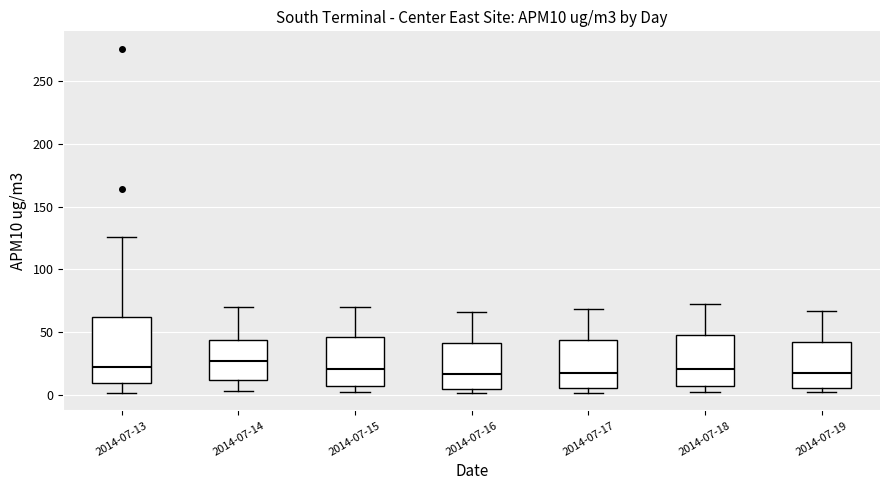

Comparing the boxes themselves (not the whiskers), which one is the tallest?

2014-07-13